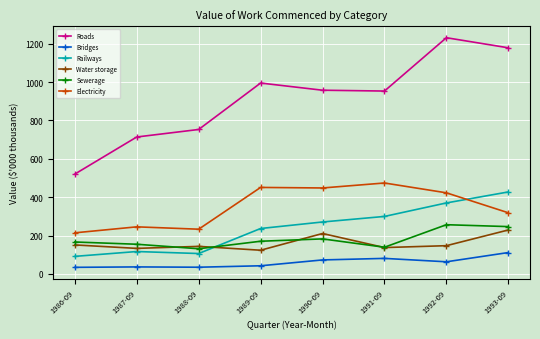

What is the total value across all series at 1992-09?

2491.1